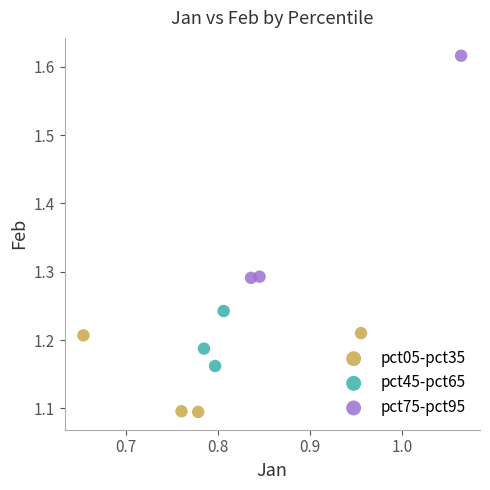

What are all the series names shown in the legend?

pct05-pct35, pct45-pct65, pct75-pct95